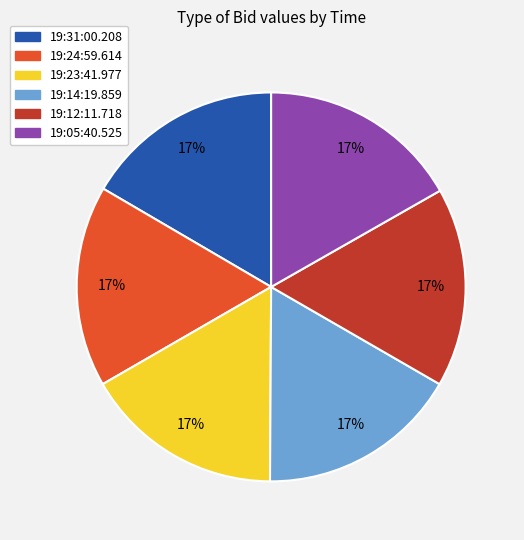

What percentage is the 19:12:11.718 slice, to the nearest percent?

17%